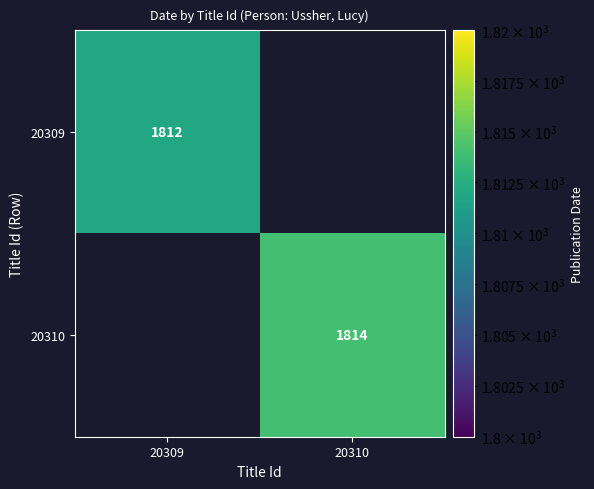

Is it true that 20309 equals 1812 at 20309?

True